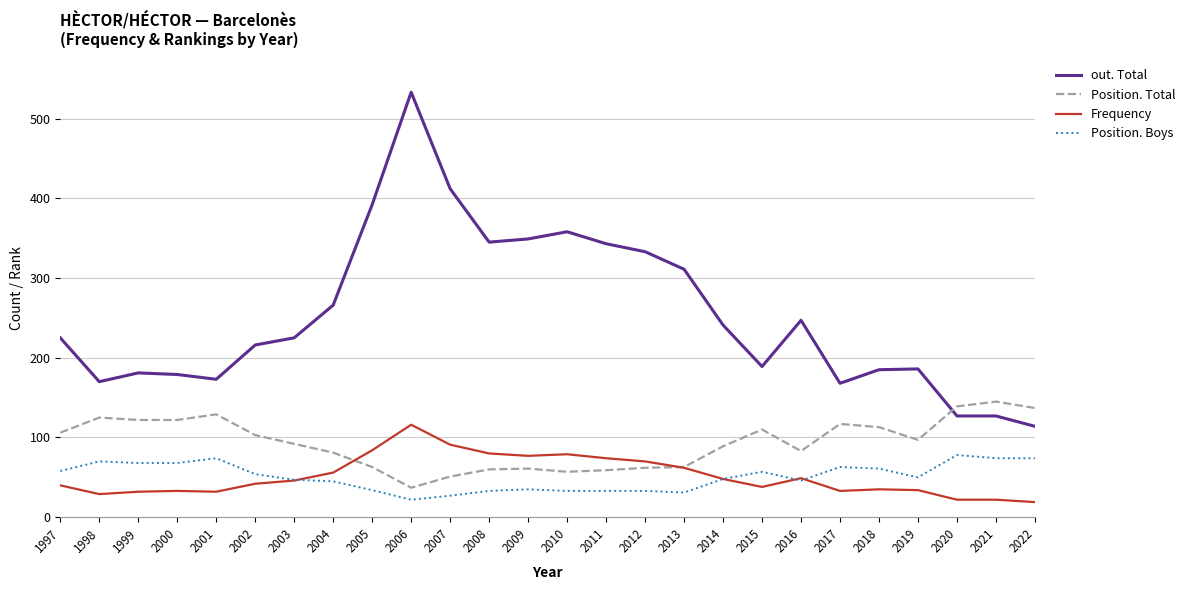

At which label is Frequency closest to 67?

2012